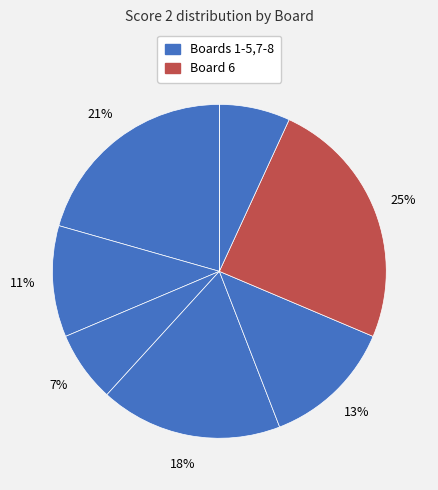

Does Board 3 represent more than half of the total?

No